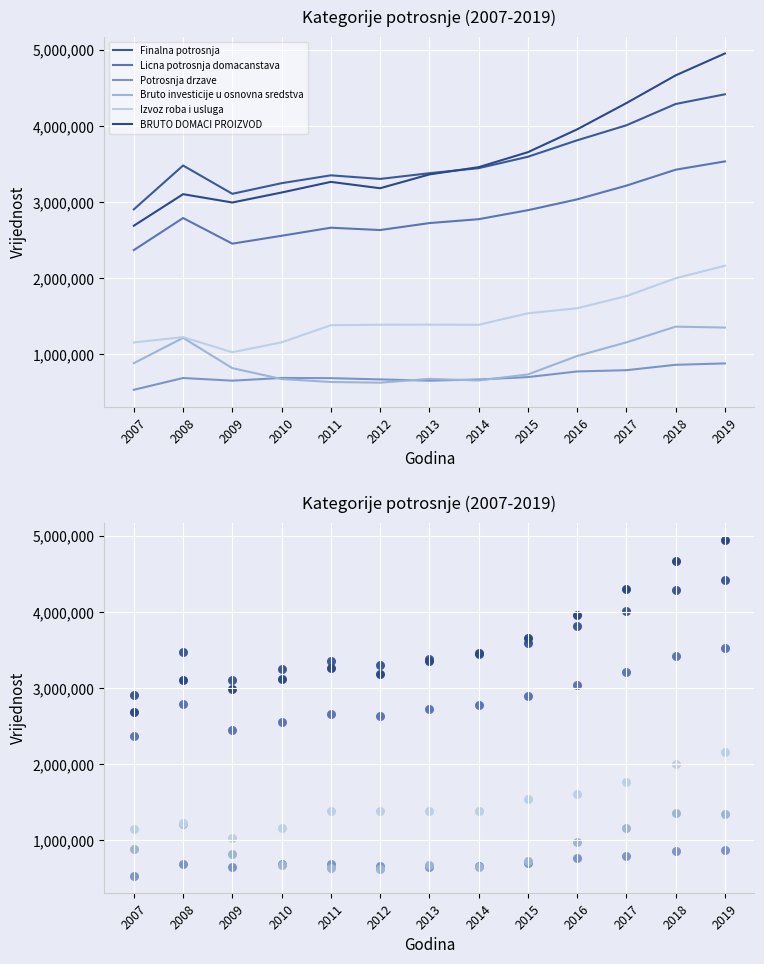

What are all the series names shown in the legend?

Finalna potrosnja, Licna potrosnja domacanstava, Potrosnja drzave, Bruto investicije u osnovna sredstva, Izvoz roba i usluga, BRUTO DOMACI PROIZVOD